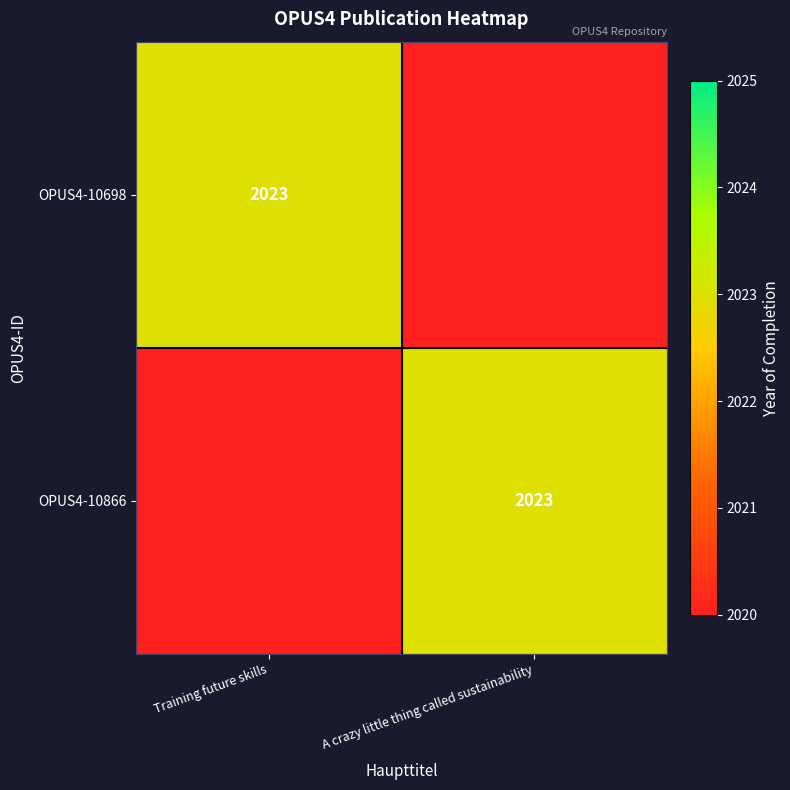

The value of OPUS4-10698 at Training future skills is 2023. True or false?

True